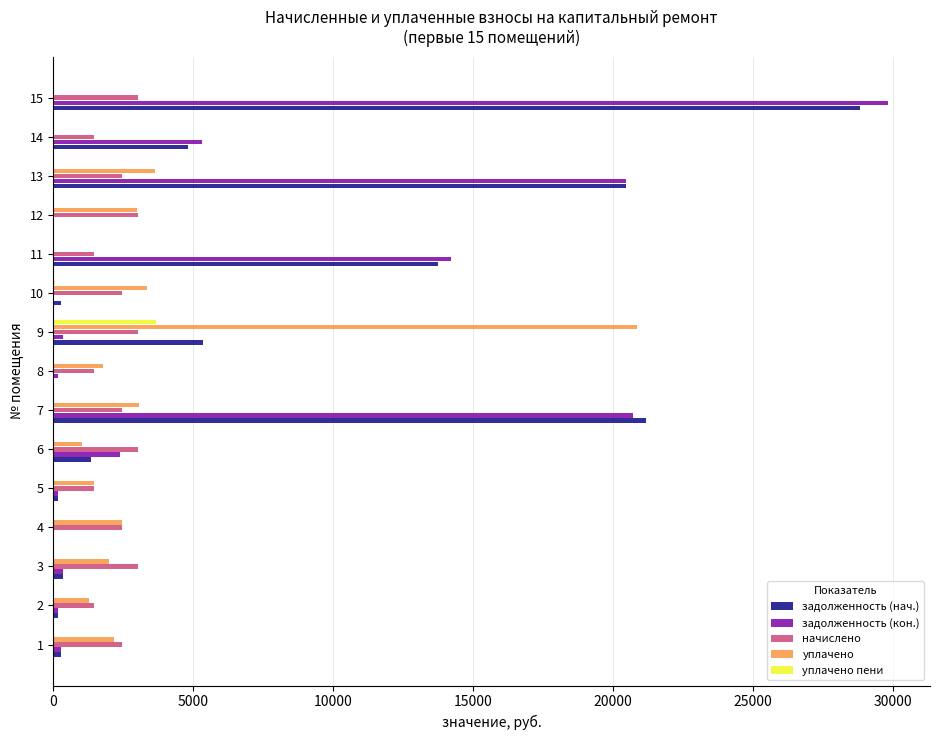

Which category has the highest value across all series?

15